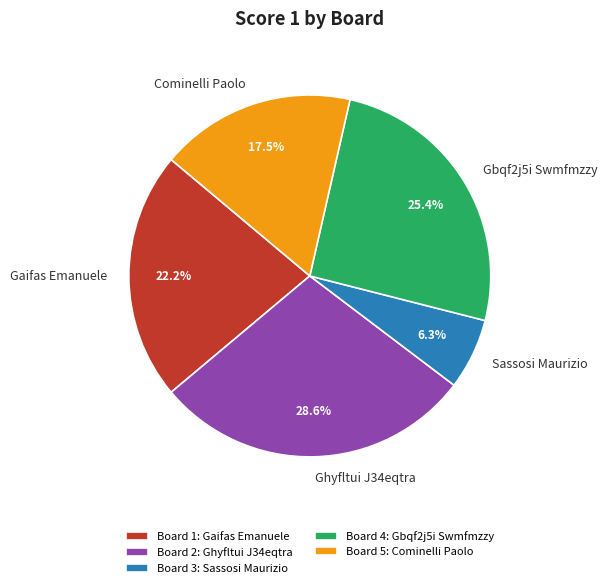

Is there a majority slice in this chart?

No